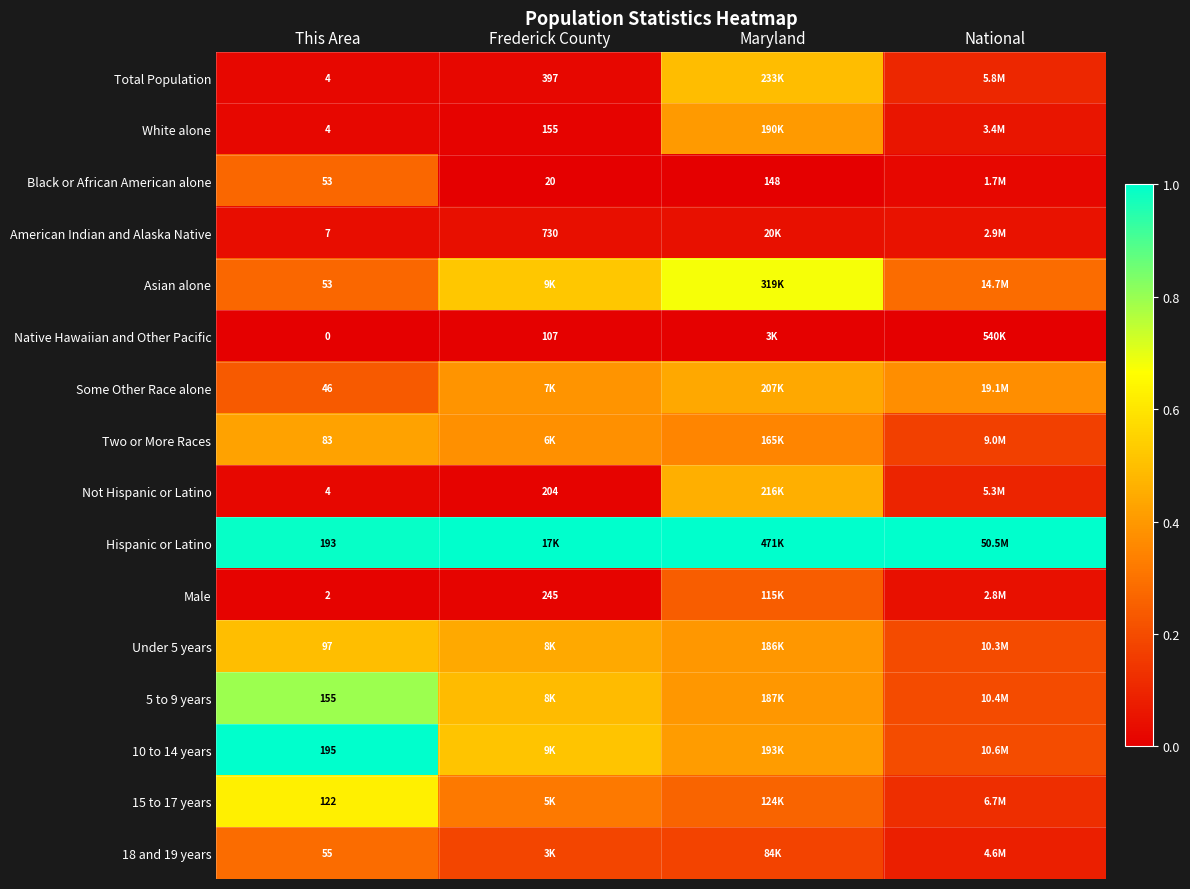

Is the value of 10 to 14 years at This Area greater than the value of 5 to 9 years at This Area?

Yes